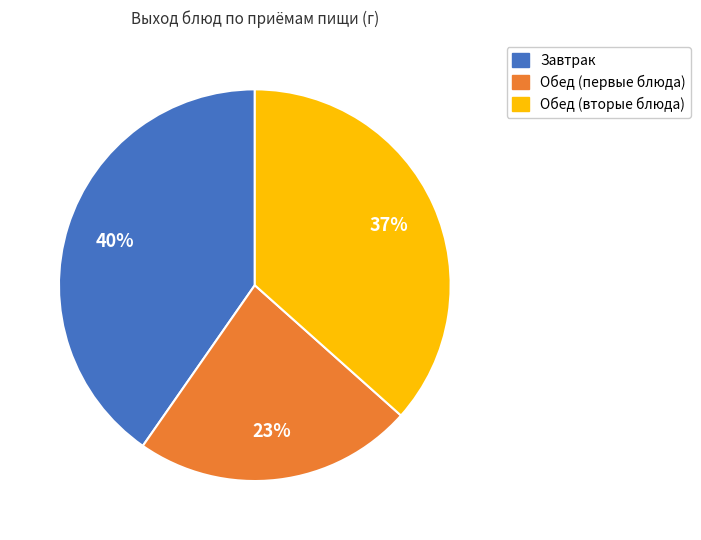

Is there any slice that represents more than half of the pie?

No